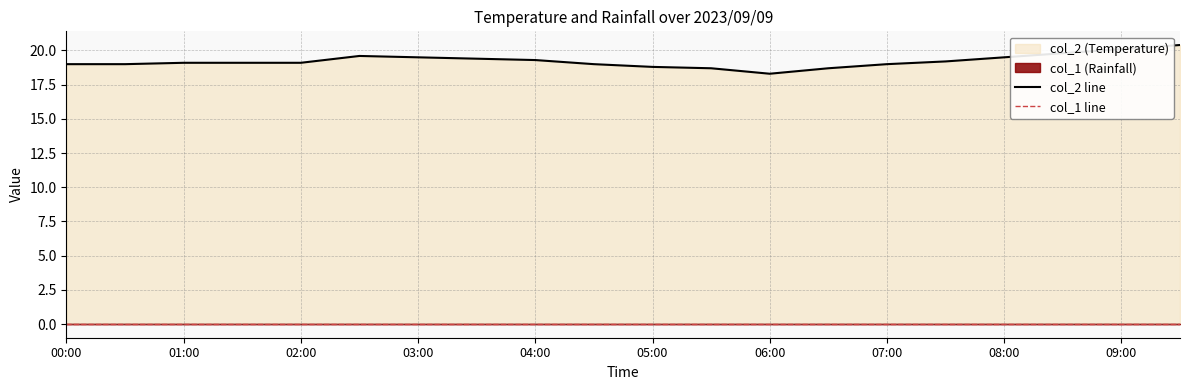

What is the difference between the col_2 line values at 06:00 and 08:00?

1.2